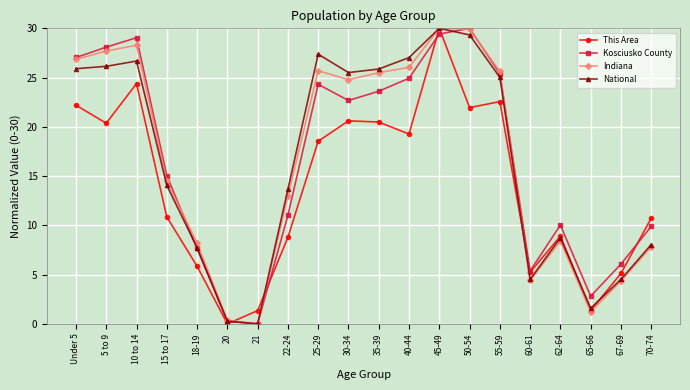

The value of Indiana at 67-69 is 2.4. True or false?

False